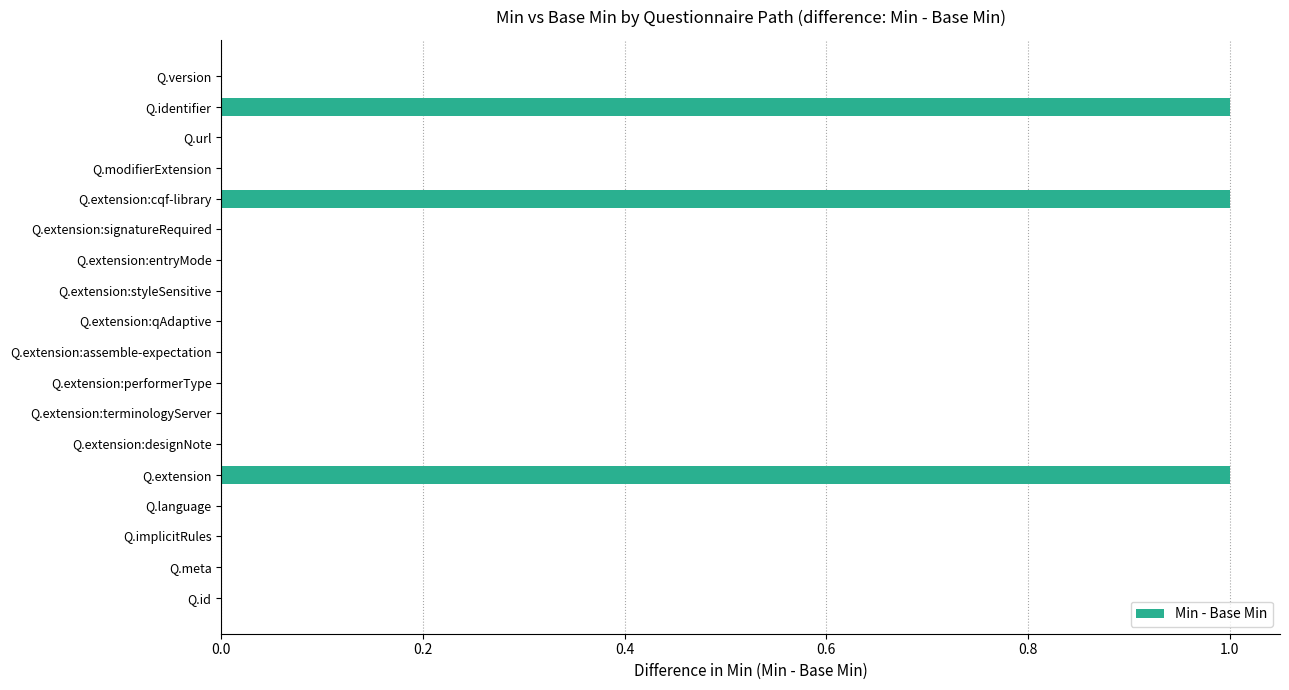

Reading bottom to top, extract all data points from this chart.

Q.id=0	Q.meta=0	Q.implicitRules=0	Q.language=0	Q.extension=1	Q.extension:designNote=0	Q.extension:terminologyServer=0	Q.extension:performerType=0	Q.extension:assemble-expectation=0	Q.extension:qAdaptive=0	Q.extension:styleSensitive=0	Q.extension:entryMode=0	Q.extension:signatureRequired=0	Q.extension:cqf-library=1	Q.modifierExtension=0	Q.url=0	Q.identifier=1	Q.version=0